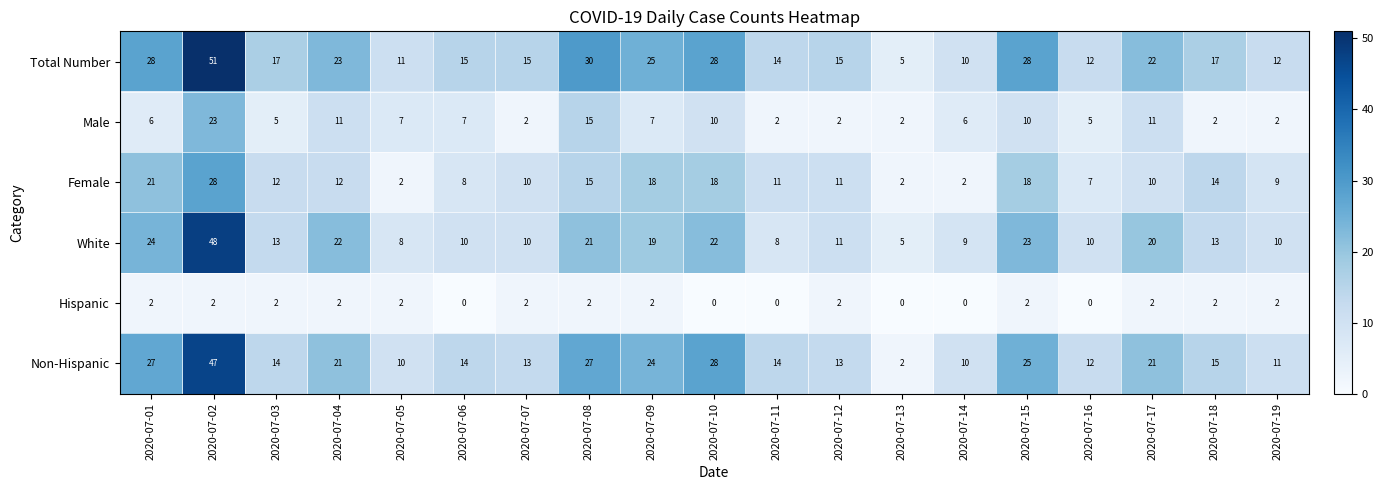

What is the sum of the White values at 2020-07-17 and 2020-07-01?

44